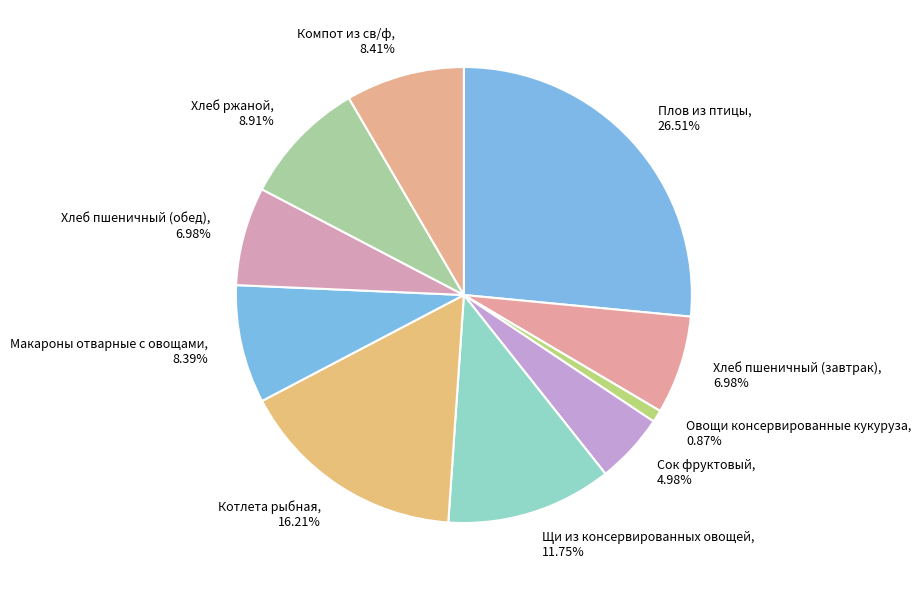

Count the number of slices in the pie.

10